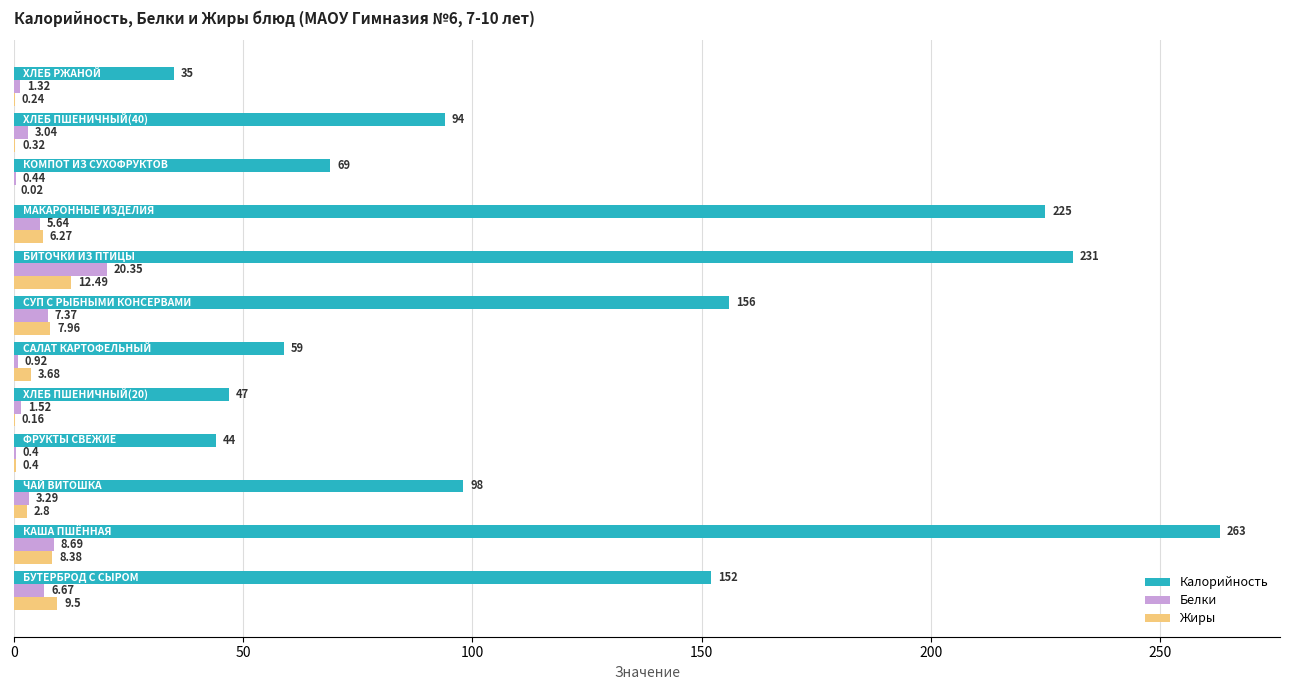

What is the sum of all Калорийность values?

1473.0